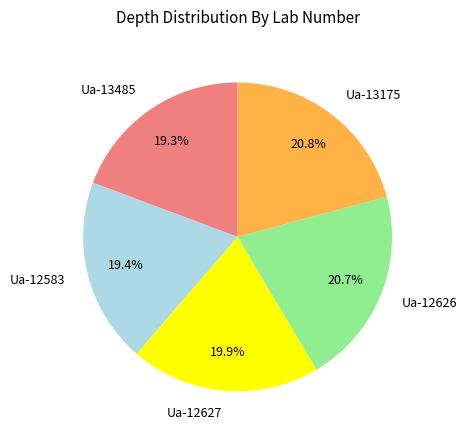

How many slices are in this pie chart?

5